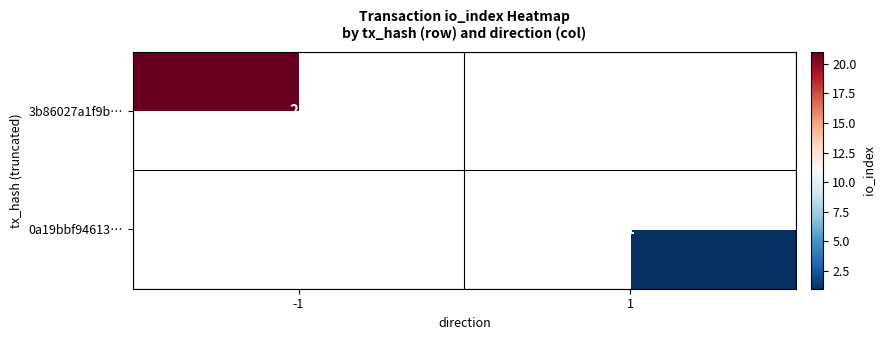

True or false: 3b86027a1f9b… has a value of 21 at -1.

True